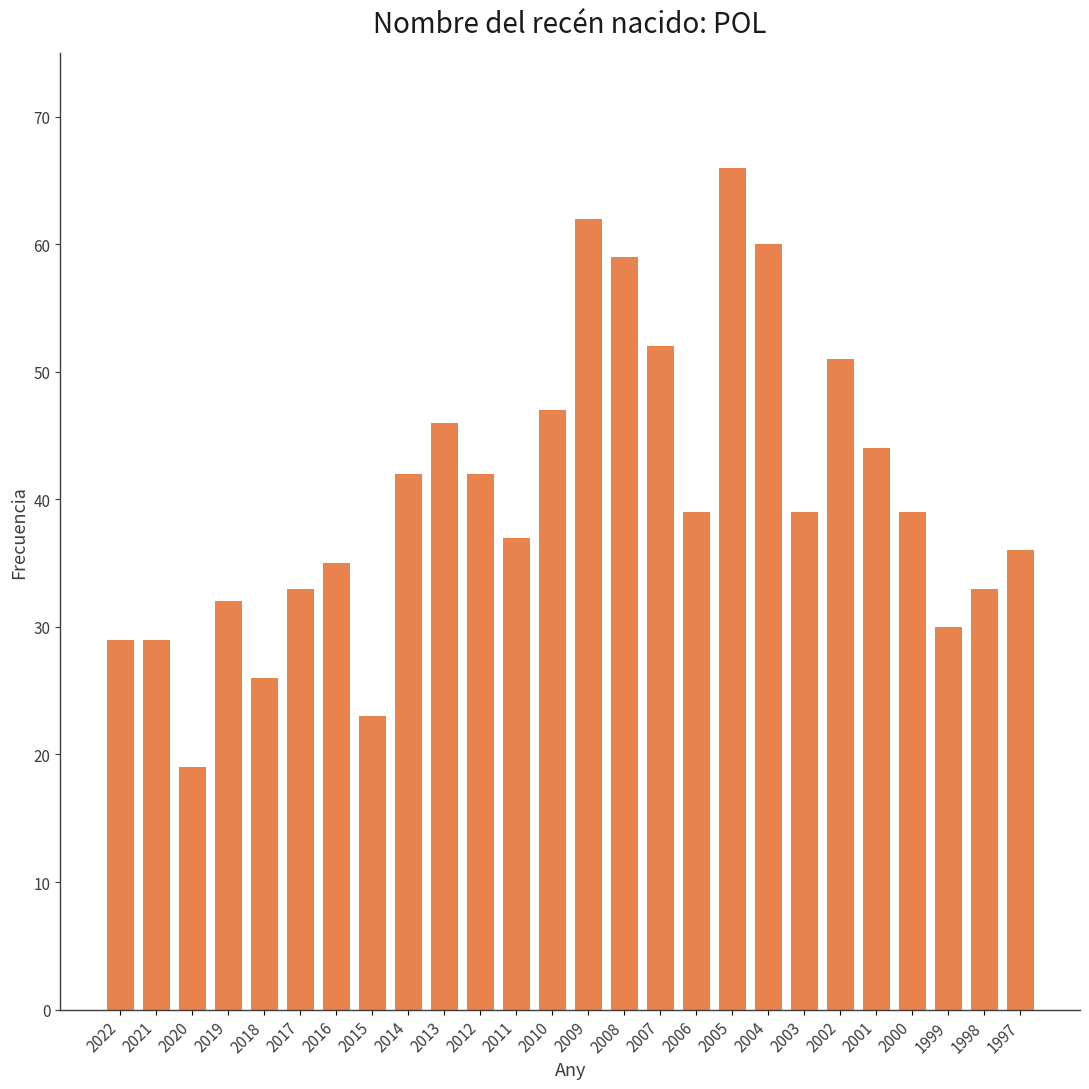

The chart shows a value of 65 at 2001. True or false?

False